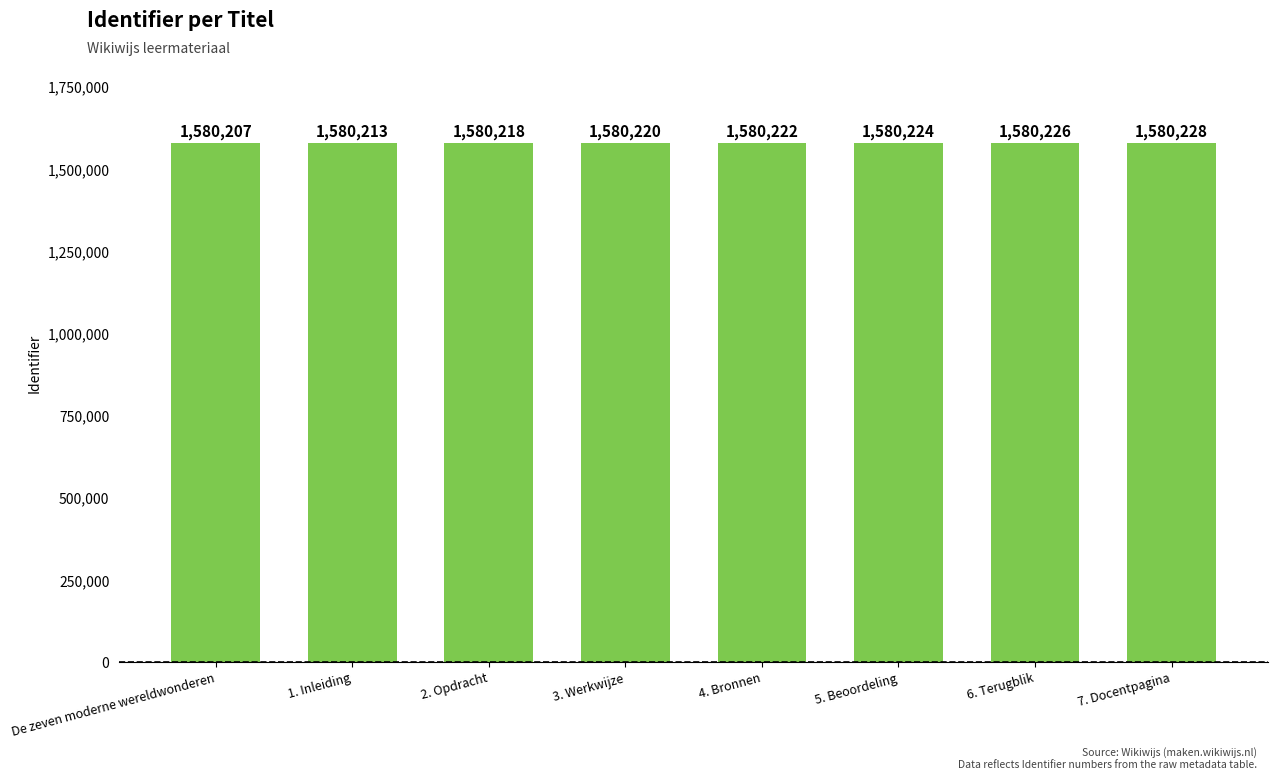

What is the maximum value shown in the chart?

1580228